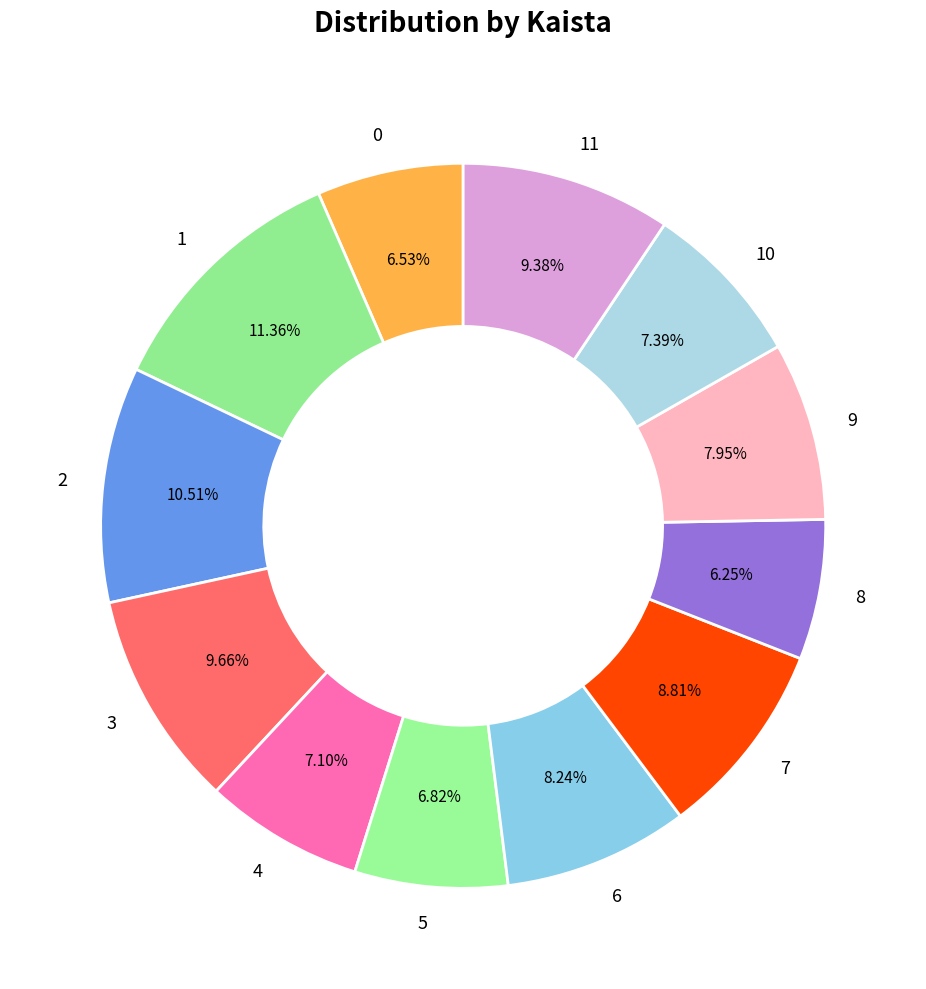

Which has a higher value, 3 or 4?

3